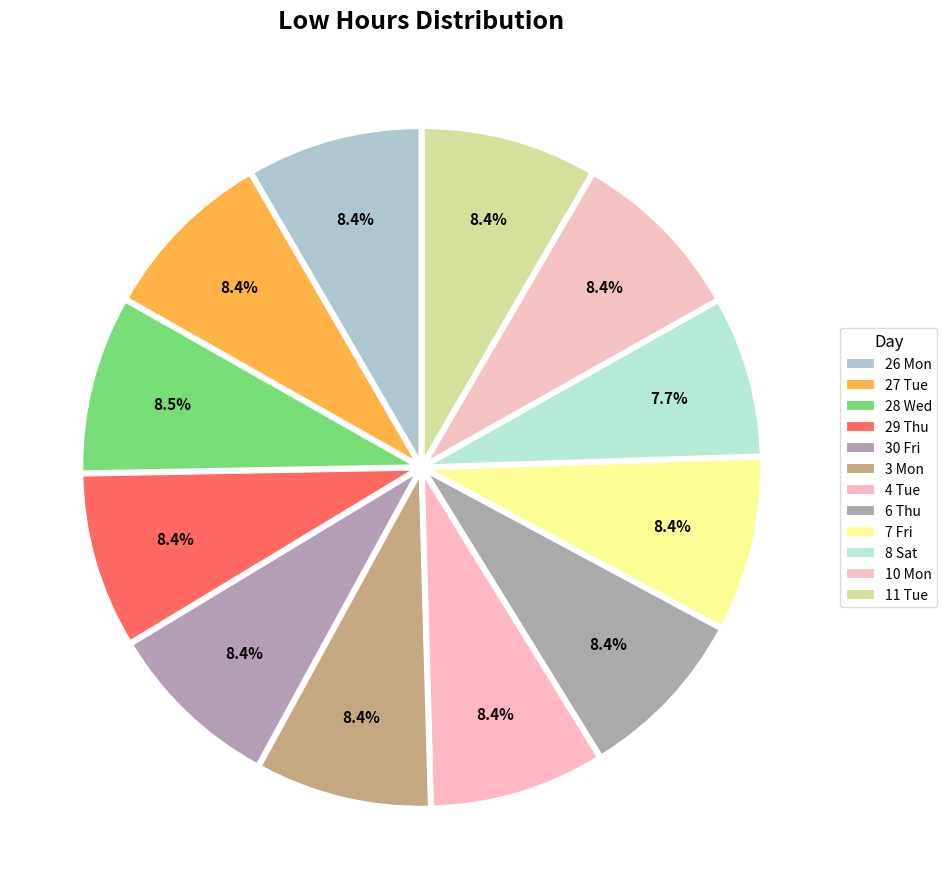

How many segments does this pie chart have?

12